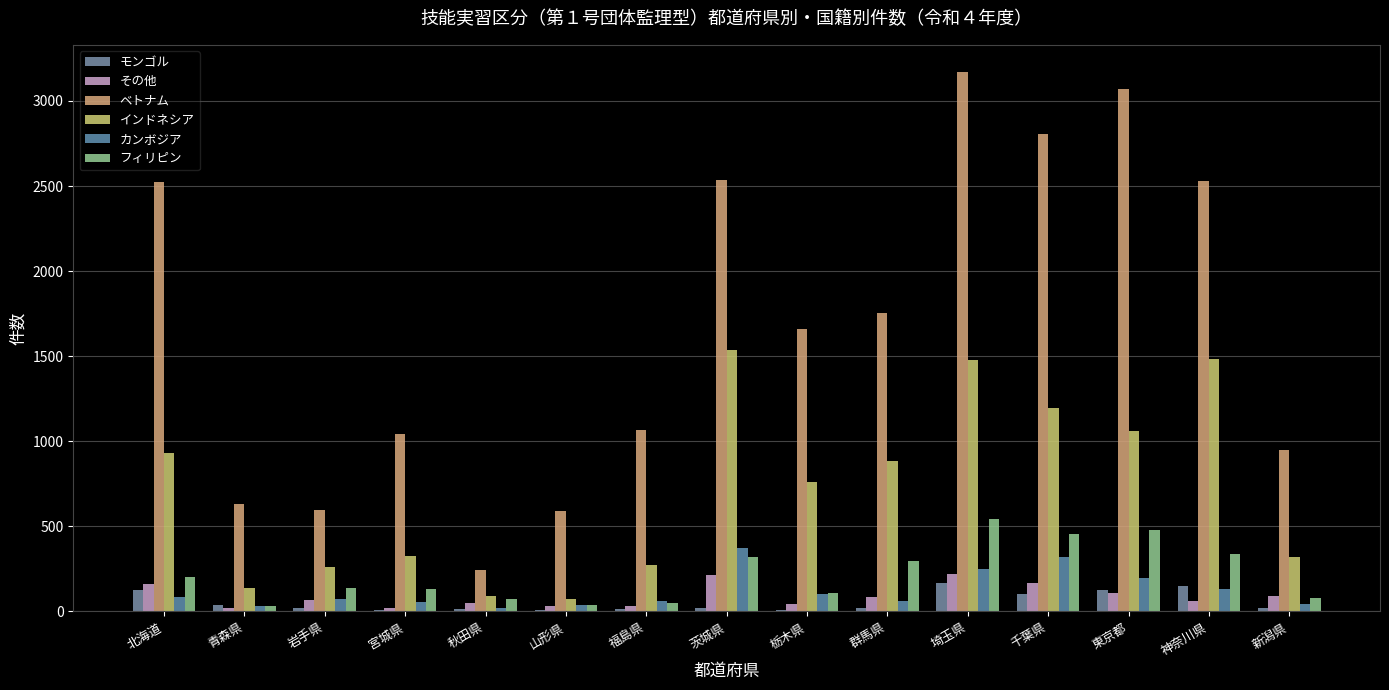

What is the sum of the カンボジア values at 秋田県 and 群馬県?

86